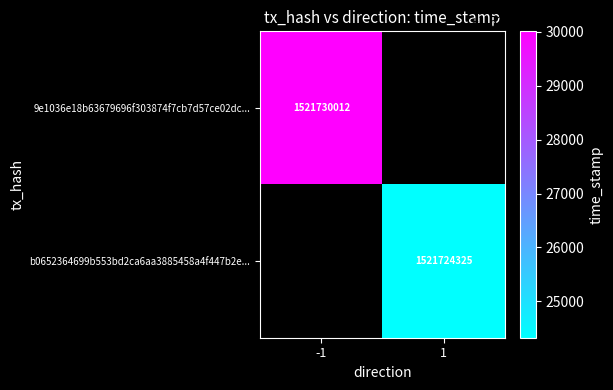

The value of 9e1036e18b63679696f303874f7cb7d57ce02dc... at -1 is 1521730012. True or false?

True